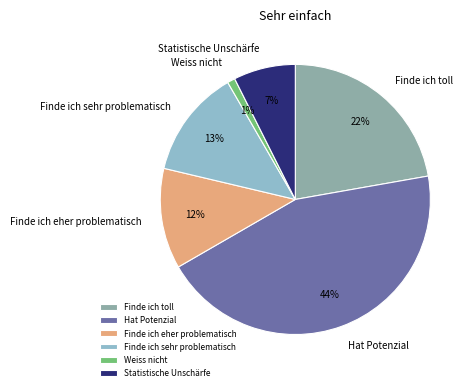

Is it true that Finde ich sehr problematisch is 22% of the pie?

False